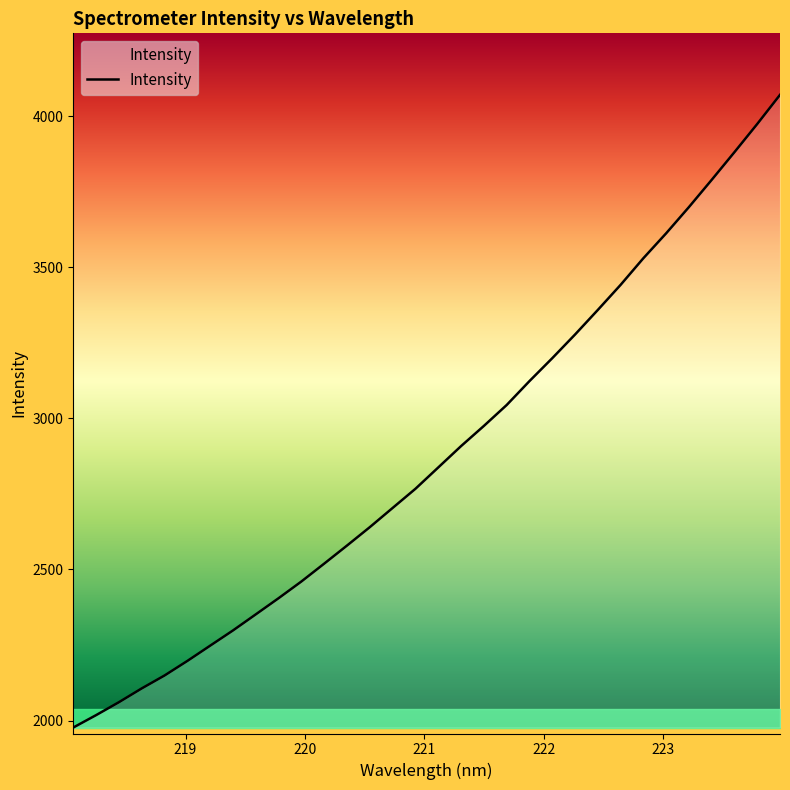

What is the smallest value displayed?

1976.9